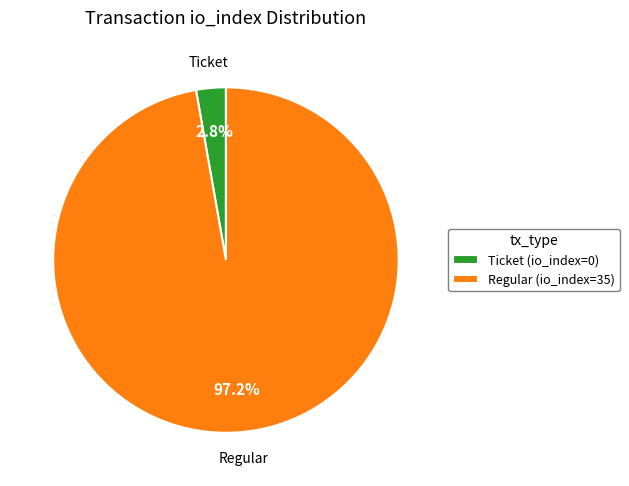

Which slice is the largest?

Regular (io_index=35)